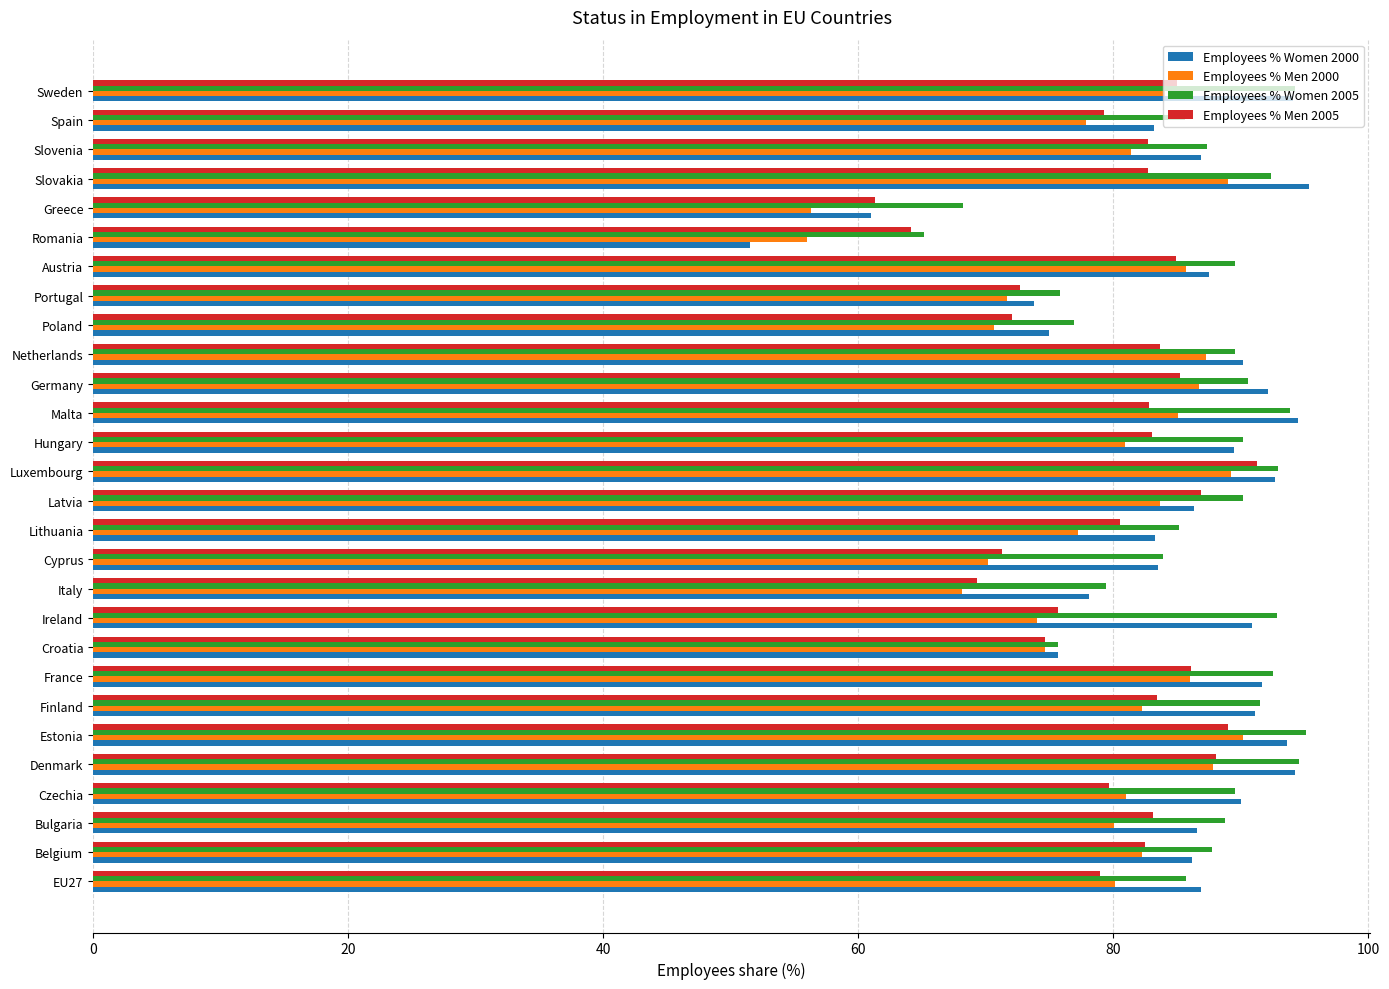

What is the difference between the maximum and minimum values in the Employees % Women 2005 series?

29.9